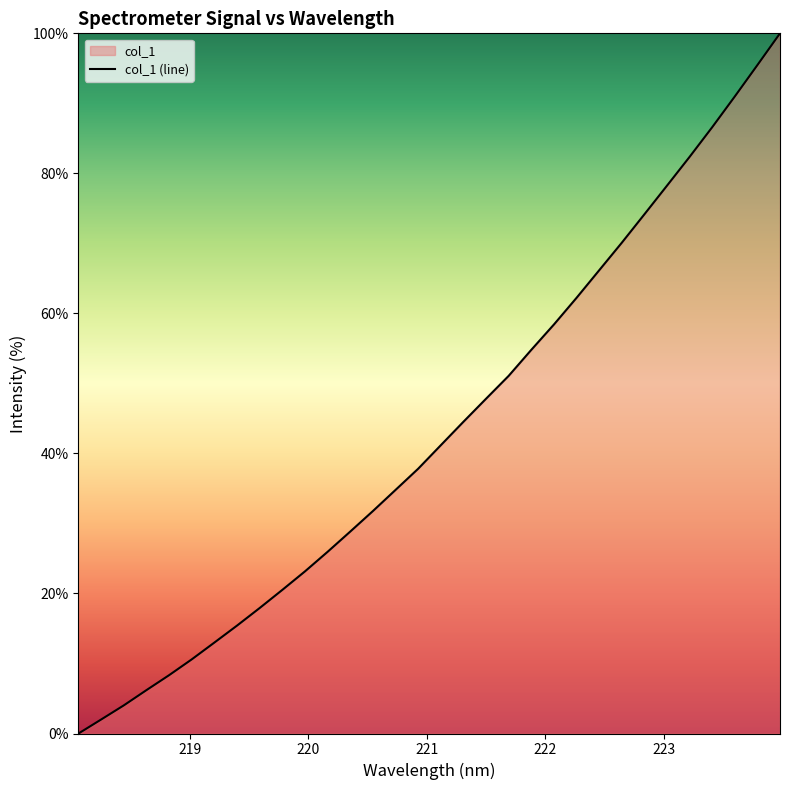

What is the greatest value displayed?

100.0